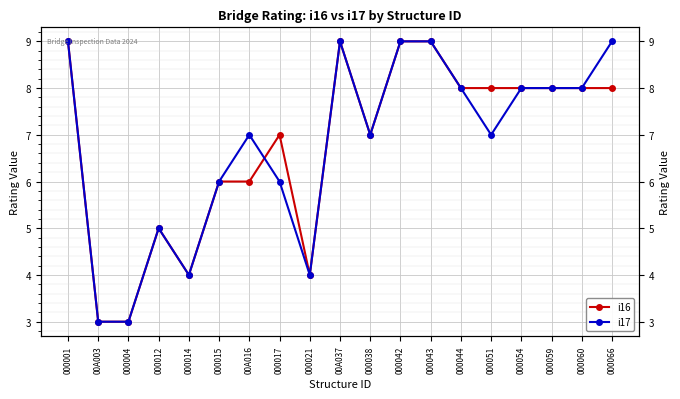

How many values in the i17 series exceed 7?

9